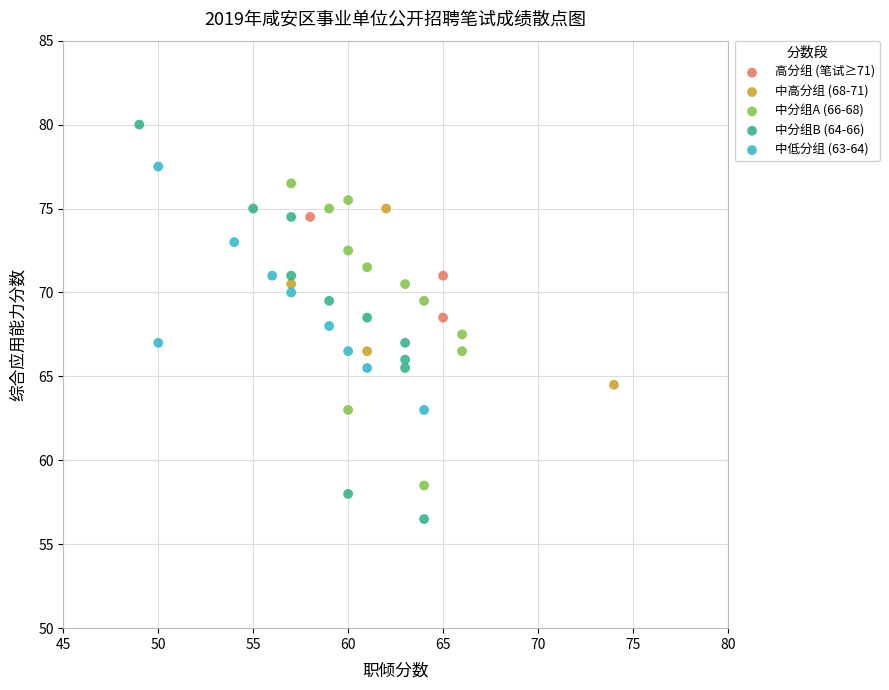

Which series has the widest spread of Y values?

中分组B (64-66)